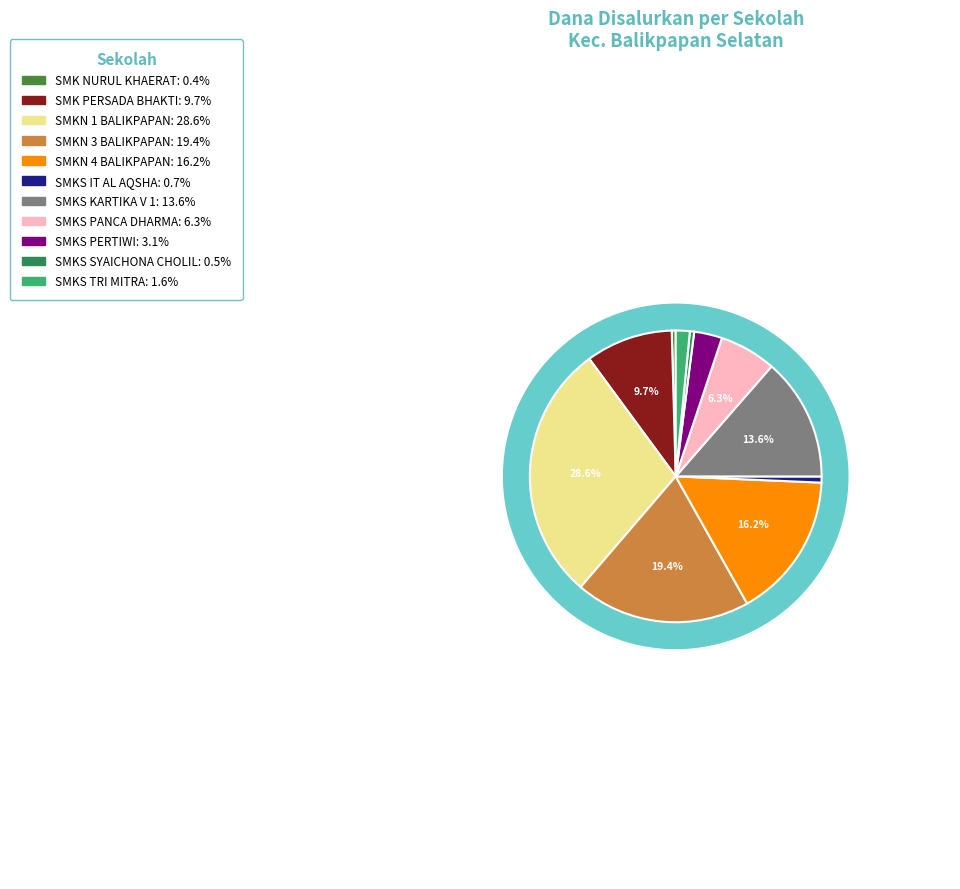

Which category has the biggest portion of the pie?

SMKN 1 BALIKPAPAN